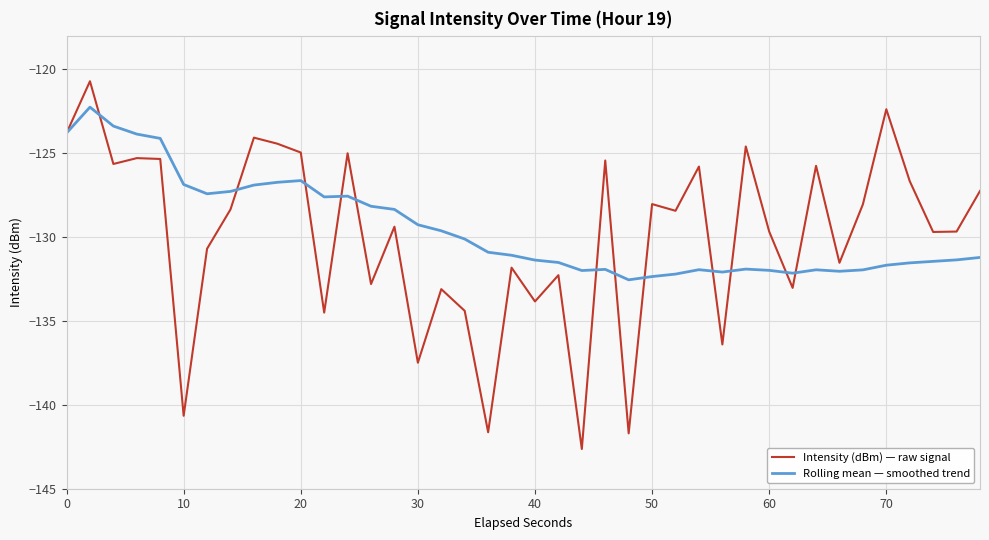

List the series in order of their overall mean, lowest first.

Intensity (dBm) — raw signal, Rolling mean — smoothed trend